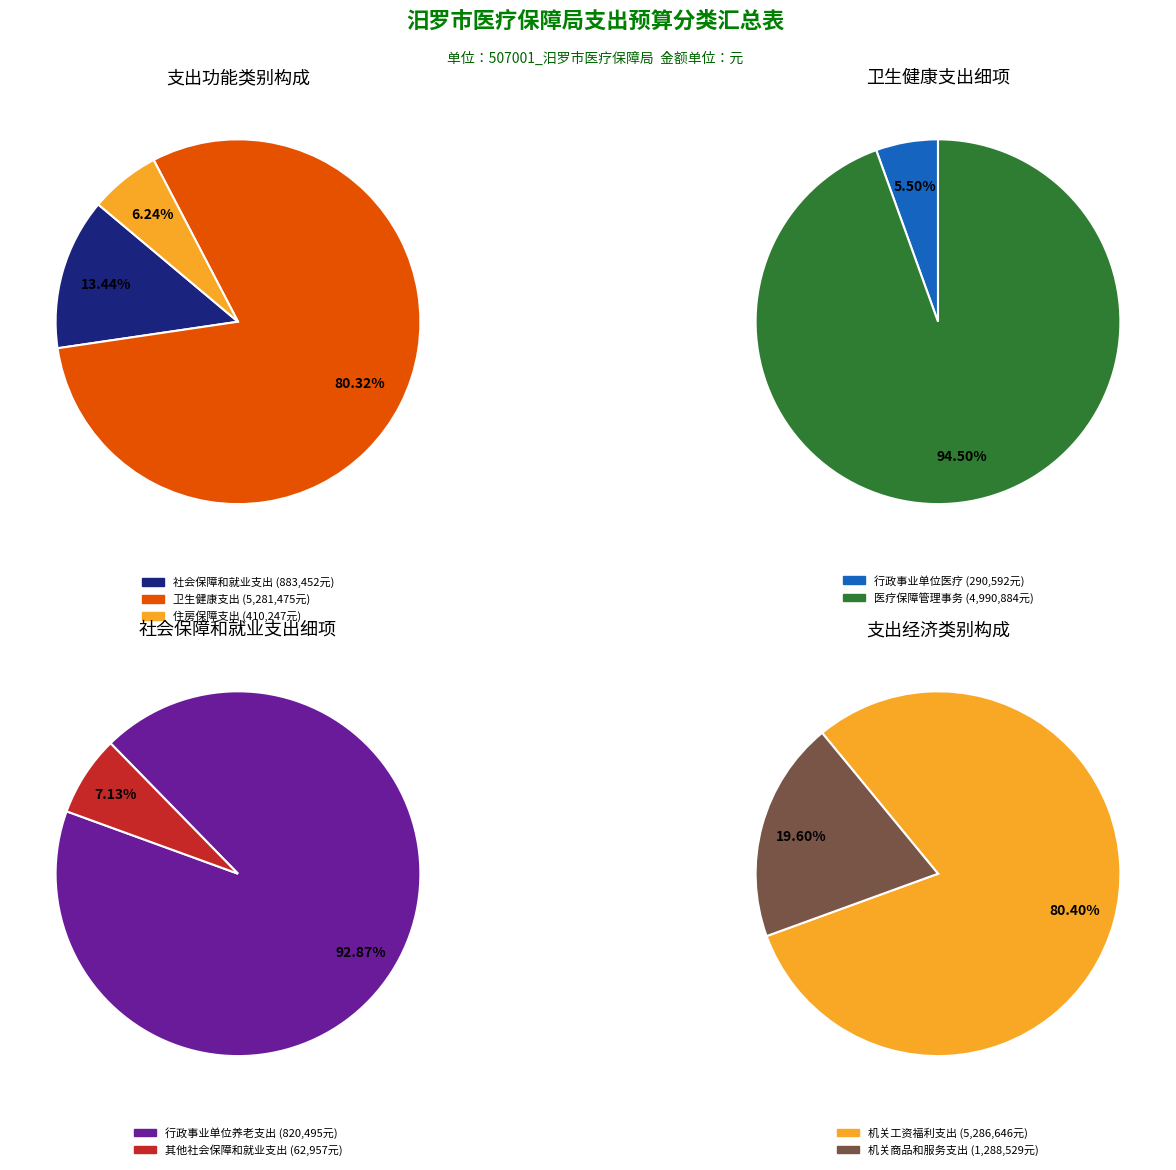

How many slices are in this pie chart?

3